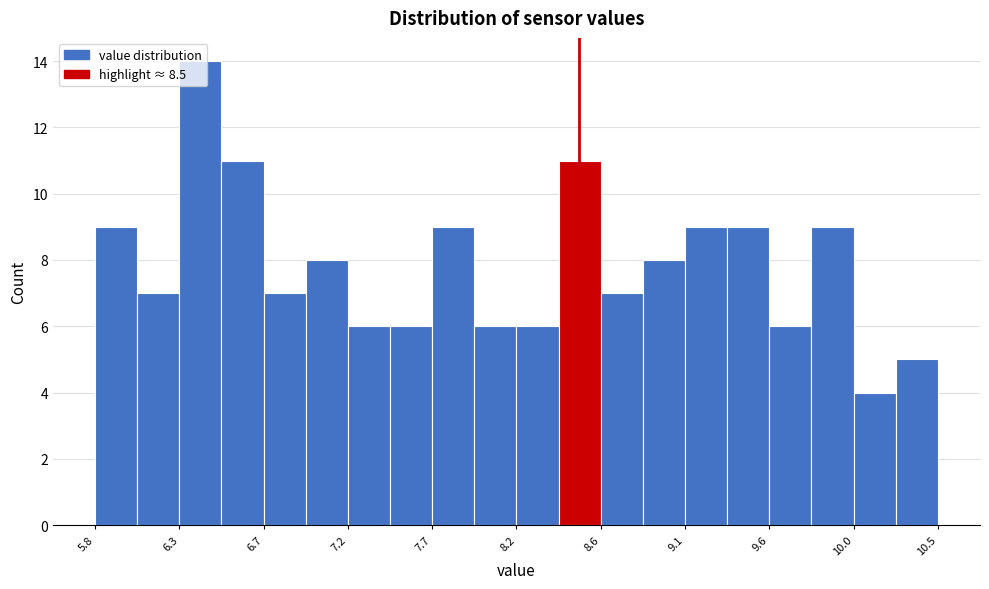

Reading left to right, list every bar in this chart as the range it spans on the x-axis followed by its height. Neither the bar edges nor the heights are printed on the chart, so give them approximately, as read against the axes.

5.800 to 6.035: 9
6.035 to 6.270: 7
6.270 to 6.505: 14
6.505 to 6.740: 11
6.740 to 6.975: 7
6.975 to 7.210: 8
7.210 to 7.445: 6
7.445 to 7.680: 6
7.680 to 7.915: 9
7.915 to 8.150: 6
8.150 to 8.385: 6
8.385 to 8.620: 11
8.620 to 8.855: 7
8.855 to 9.090: 8
9.090 to 9.325: 9
9.325 to 9.560: 9
9.560 to 9.795: 6
9.795 to 10.030: 9
10.030 to 10.265: 4
10.265 to 10.500: 5